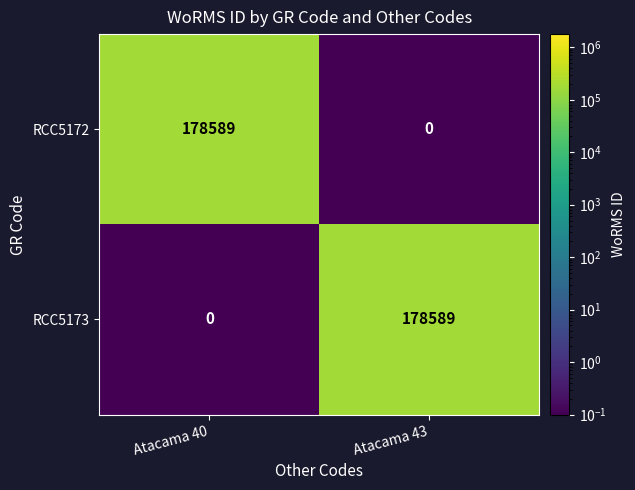

What is the difference between the maximum and minimum values in the RCC5173 series?

178589